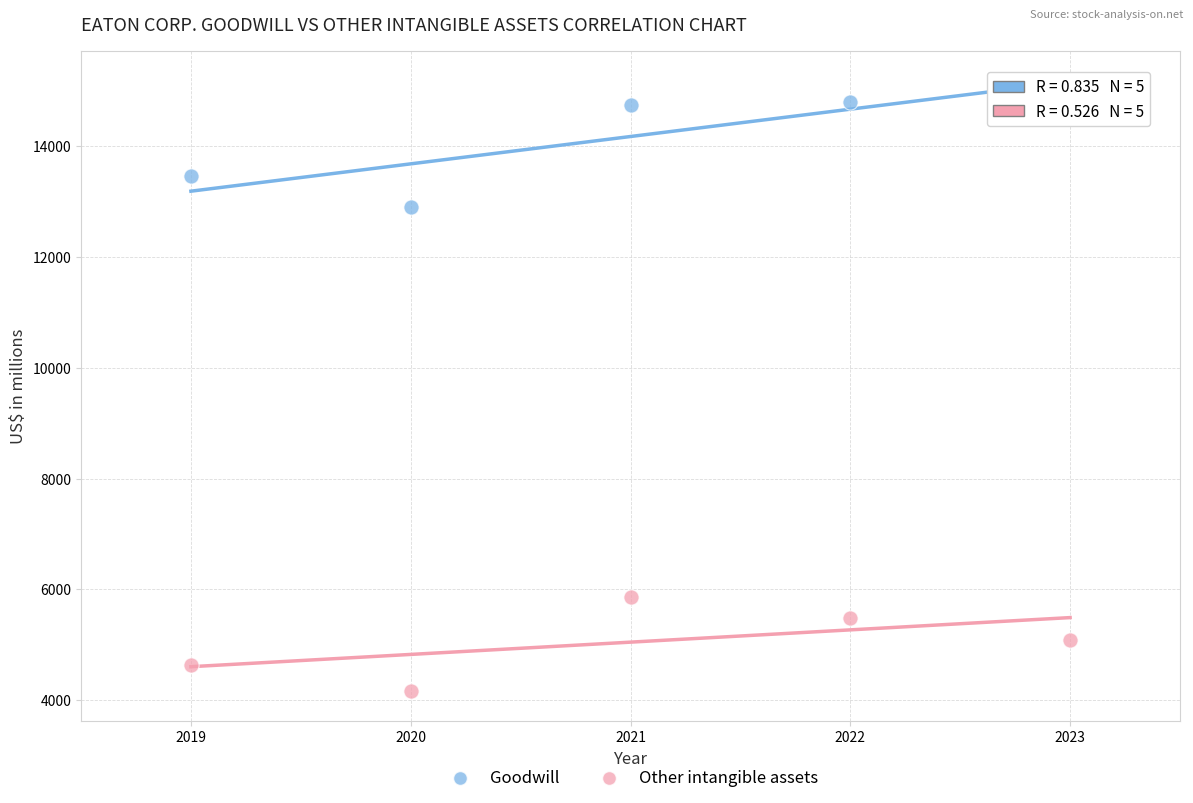

Across all series, what Y value is closest to 9576?

12903